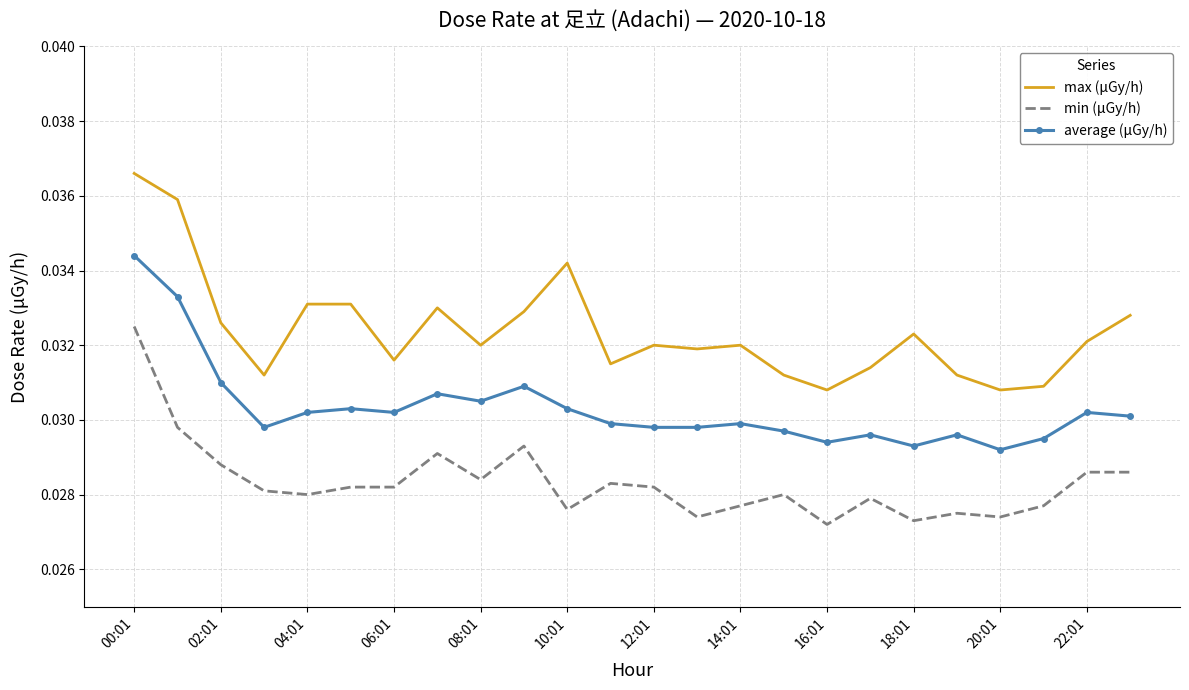

Rank the series by their maximum value, from lowest to highest.

min (μGy/h), average (μGy/h), max (μGy/h)